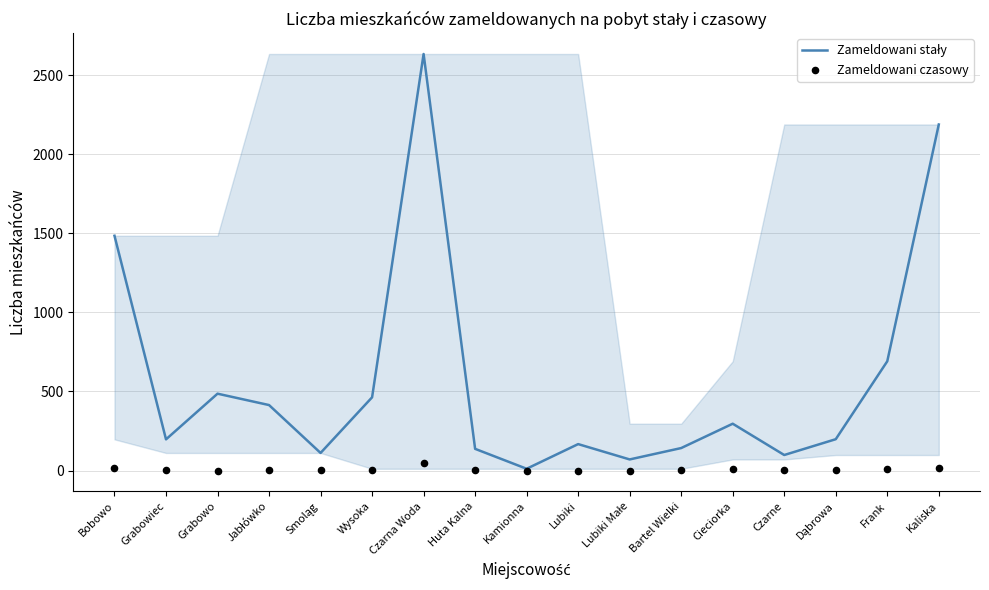

Which series contains the highest Y value?

Zameldowani stały